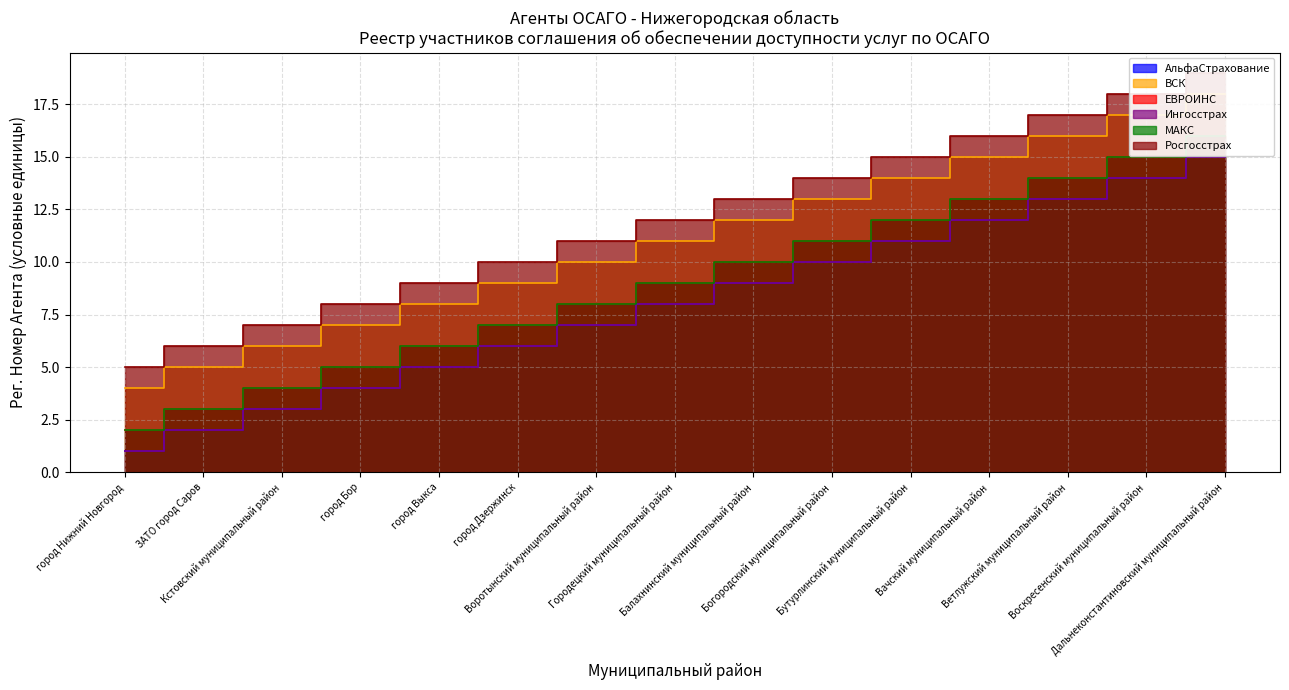

What is the smallest value displayed?

1